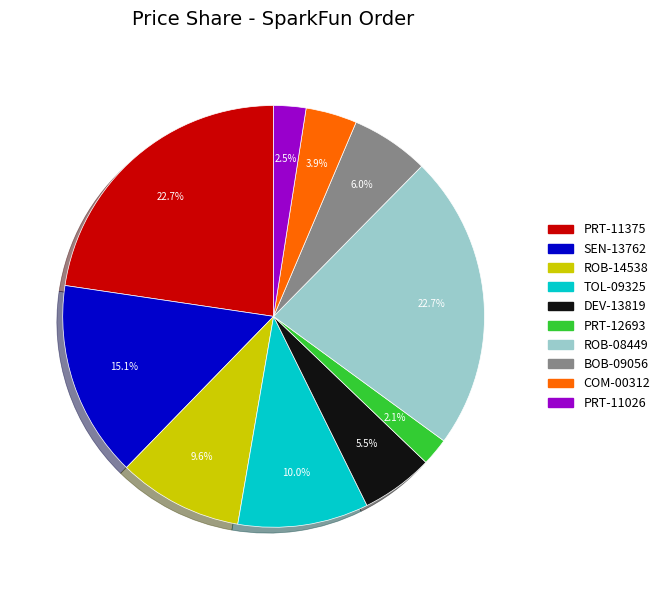

Which has a higher value, ROB-08449 or DEV-13819?

ROB-08449